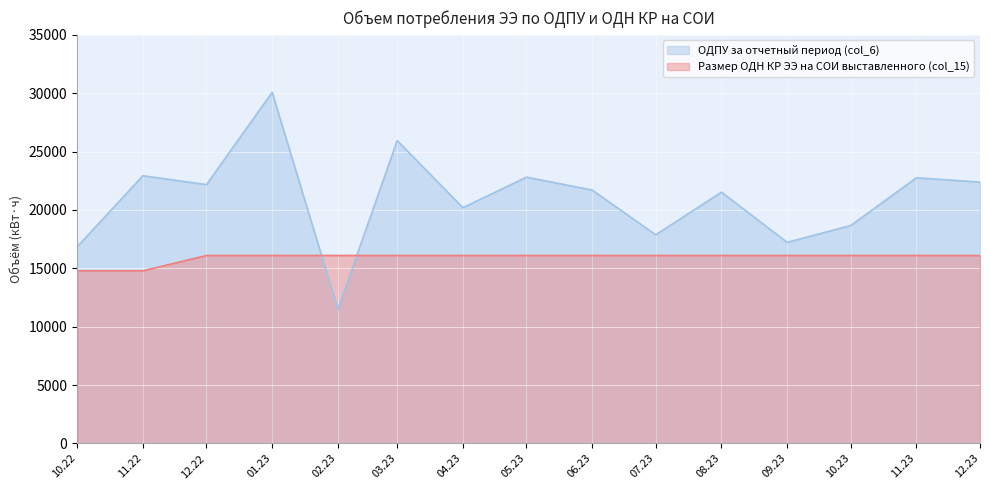

What are all the series names shown in the legend?

ОДПУ за отчетный период (col_6), Размер ОДН КР ЭЭ на СОИ выставленного (col_15)